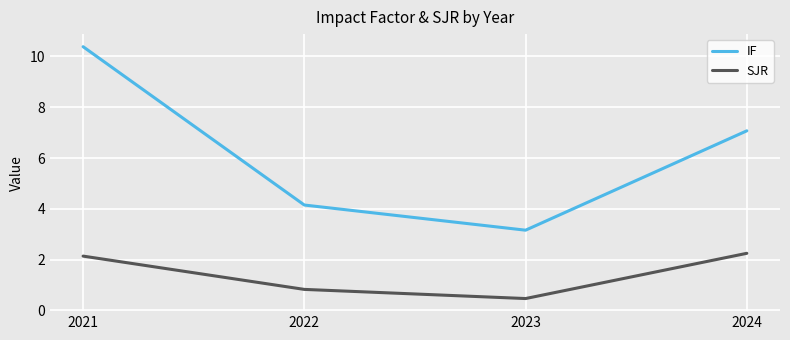

Does the chart have visible grid lines?

Yes